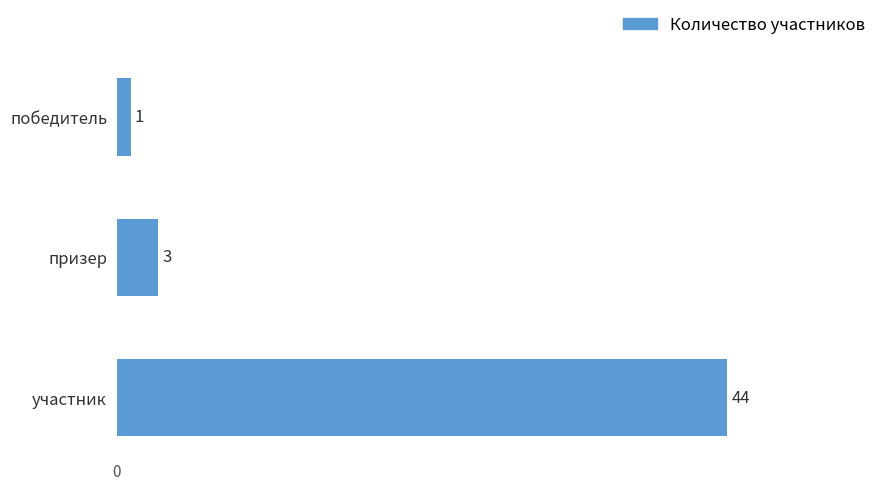

Between призер and участник, which is larger?

участник